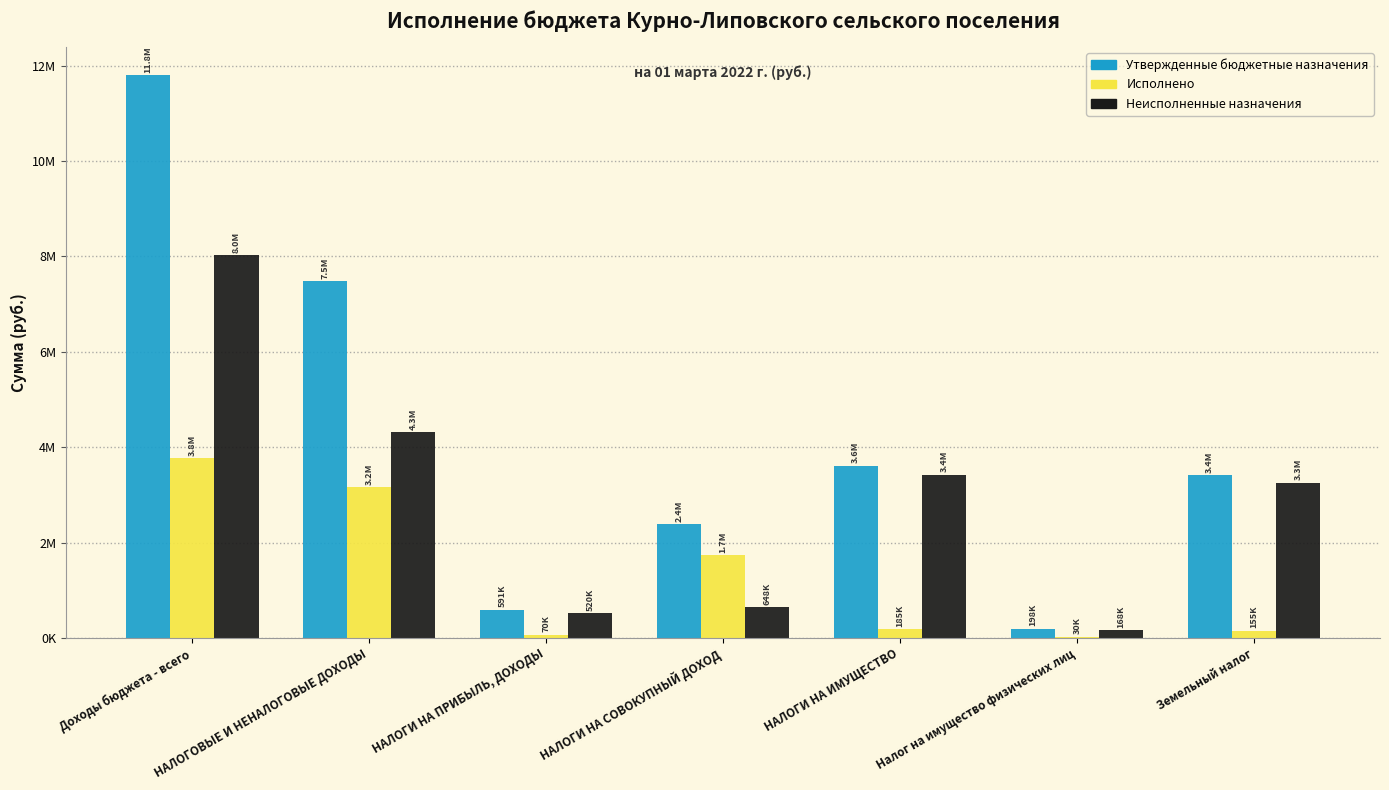

List the series in order of their peak value, highest first.

Утвержденные бюджетные назначения, Неисполненные назначения, Исполнено